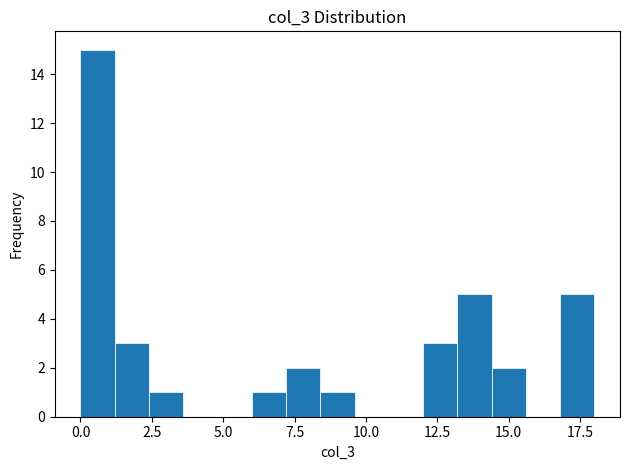

Around what value on the x-axis is the tallest bar? Give the approximate position of its centre, as read against the axis.

0.5